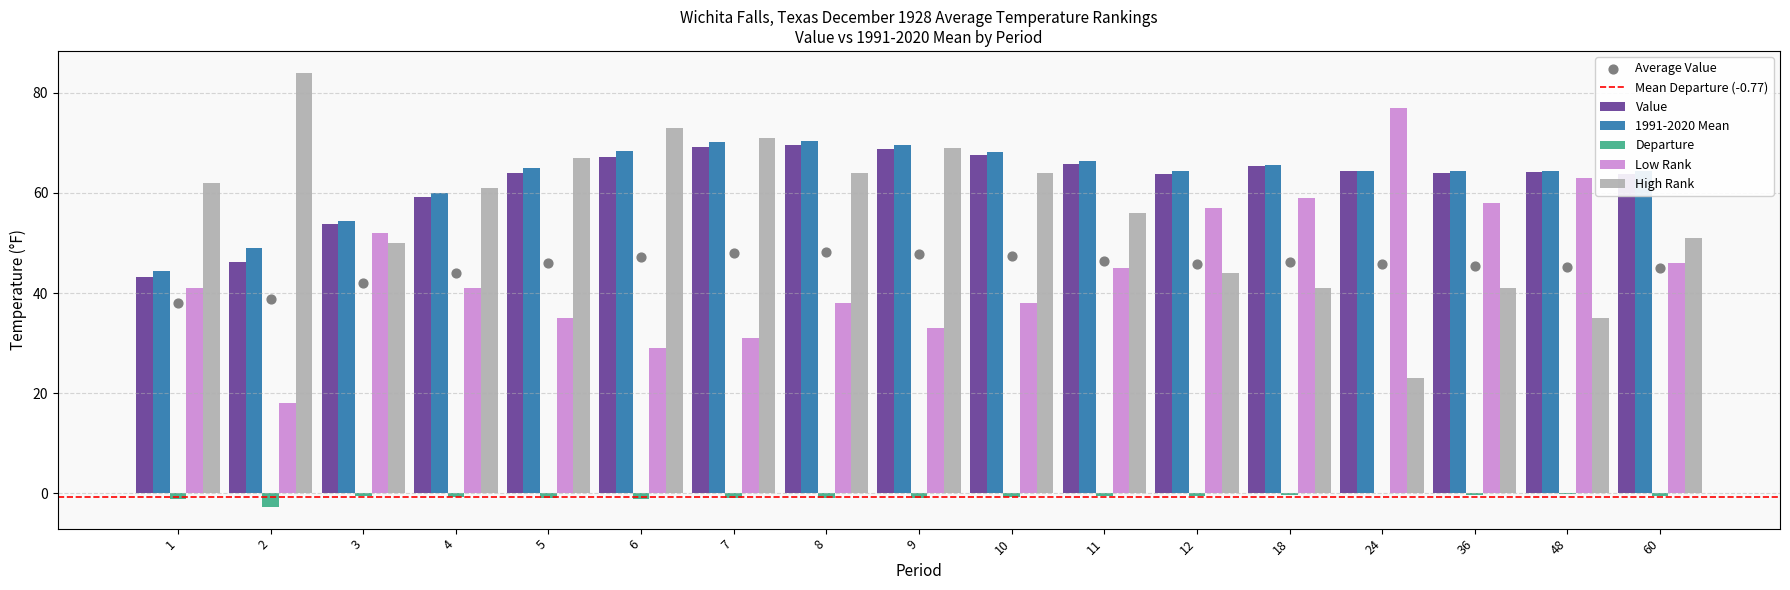

Which series has the largest total across all categories?

1991-2020 Mean